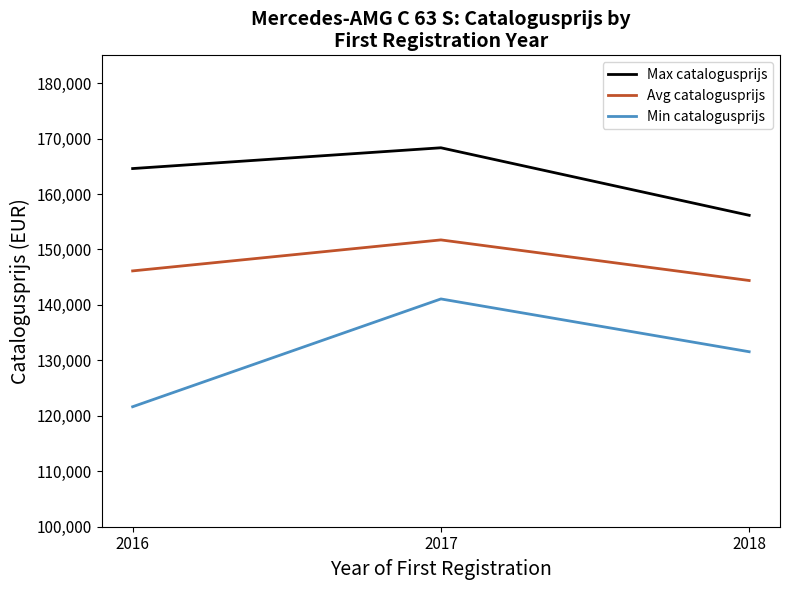

What is the total value across all series at 2017?

461121.8